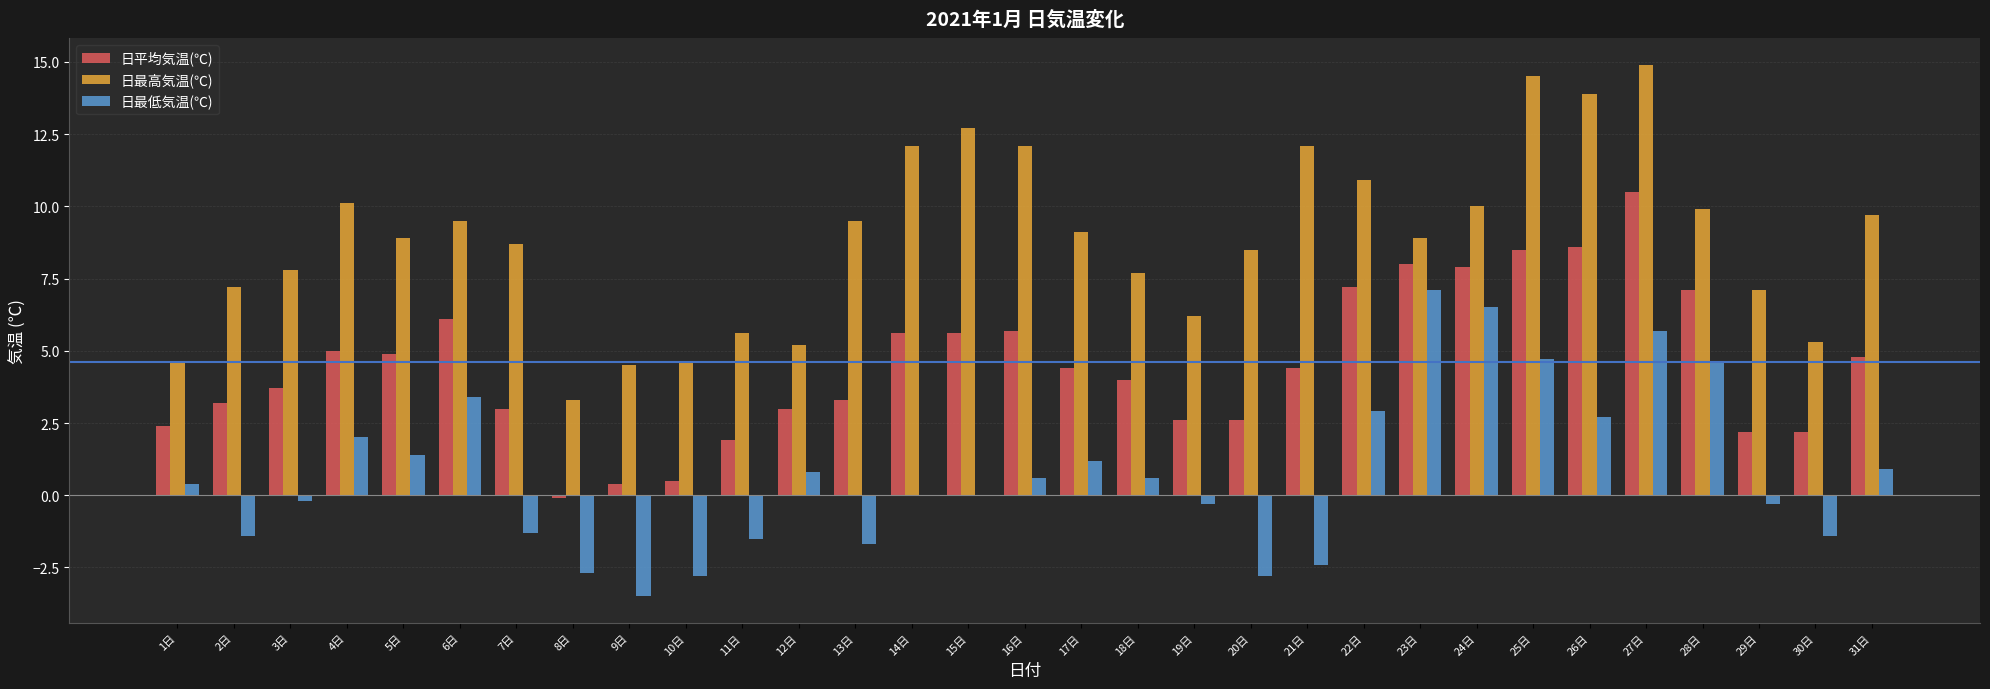

How many categories are shown in the chart?

31